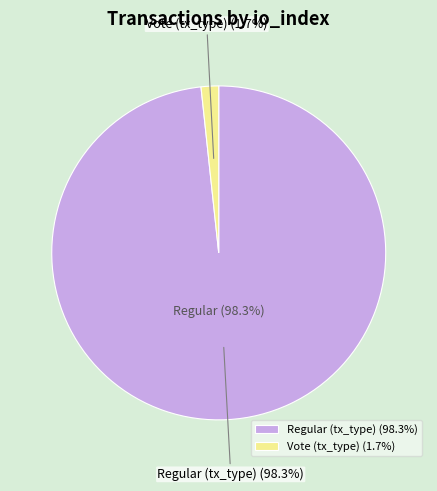

What portion of the pie excludes Regular (tx_type)?

1.7%